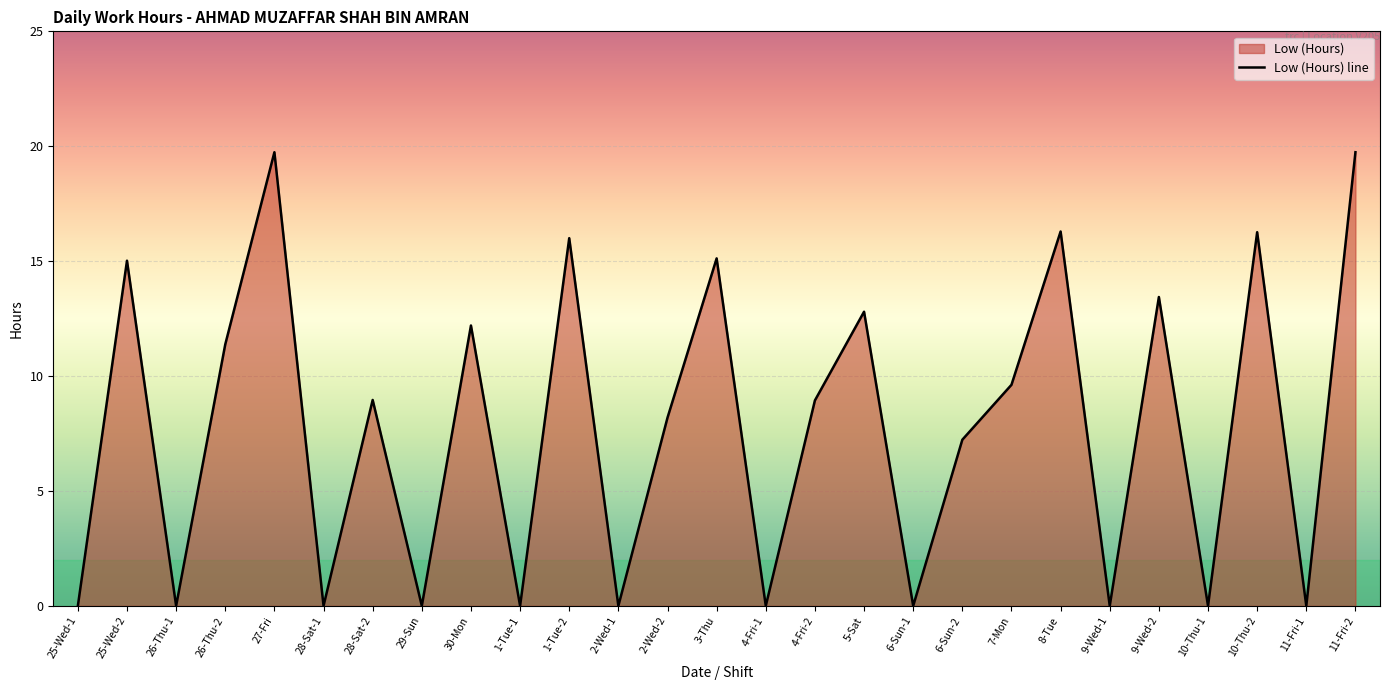

Reading left to right, transcribe all the data shown in this chart.

0.0	15.0	0.0	11.4	19.7	0.0	9.0	0.0	12.2	0.0	16.0	0.0	8.2	15.1	0.0	8.9	12.8	0.0	7.2	9.6	16.3	0.0	13.4	0.0	16.3	0.0	19.7